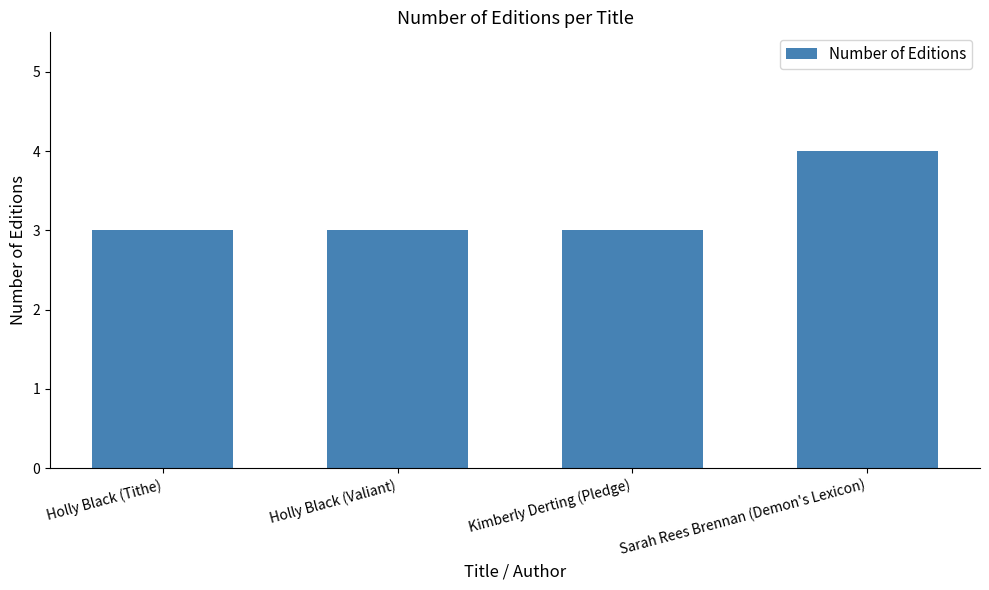

Reading right to left, transcribe all the data shown in this chart.

4	3	3	3